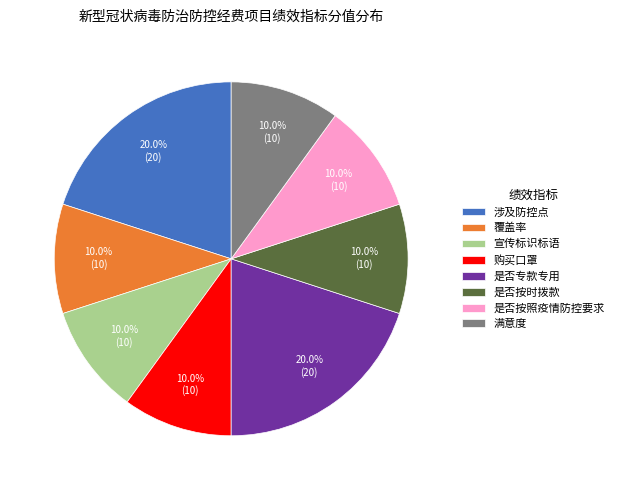

Approximately how many times larger is the value at 覆盖率 compared to 是否专款专用?

0.5